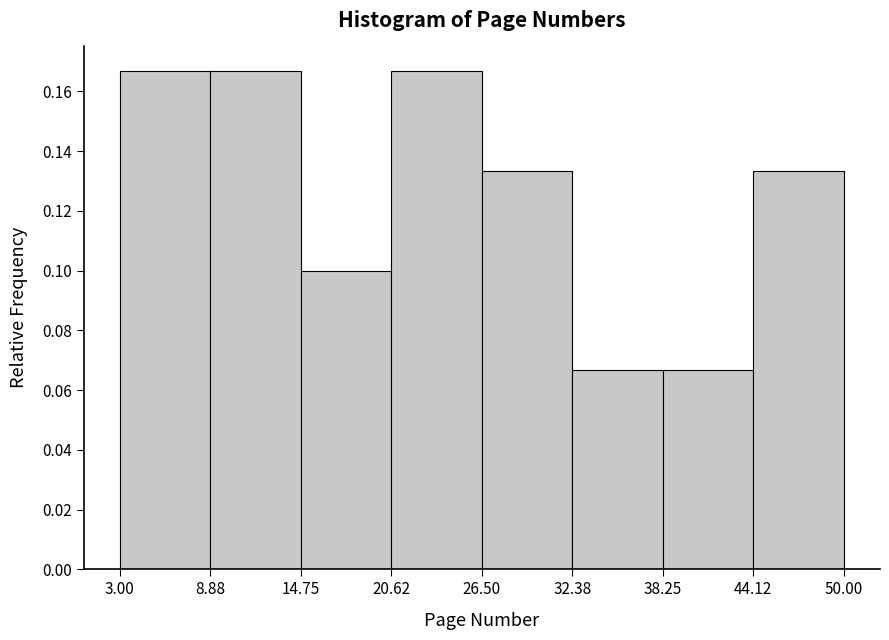

What is the height of the bar covering 20.62 to 26.50 on the x-axis? The values are not printed on the chart, so give them approximately, as read against the axis.

0.166